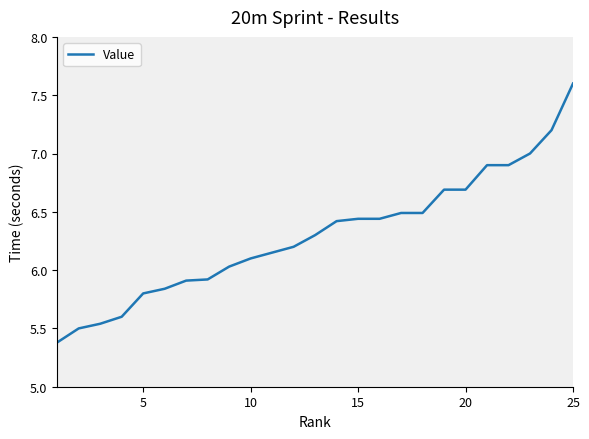

What is the greatest value displayed?

7.6